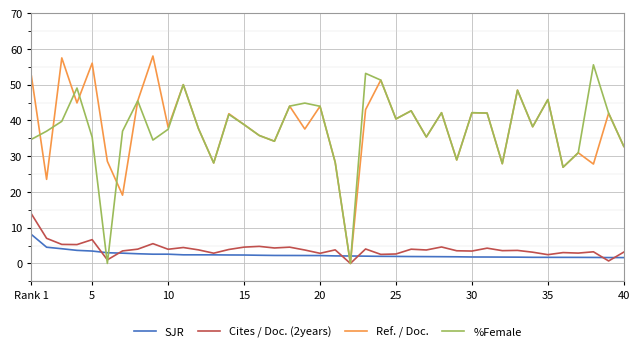

How many intersections are there between Ref. / Doc. and SJR?

2